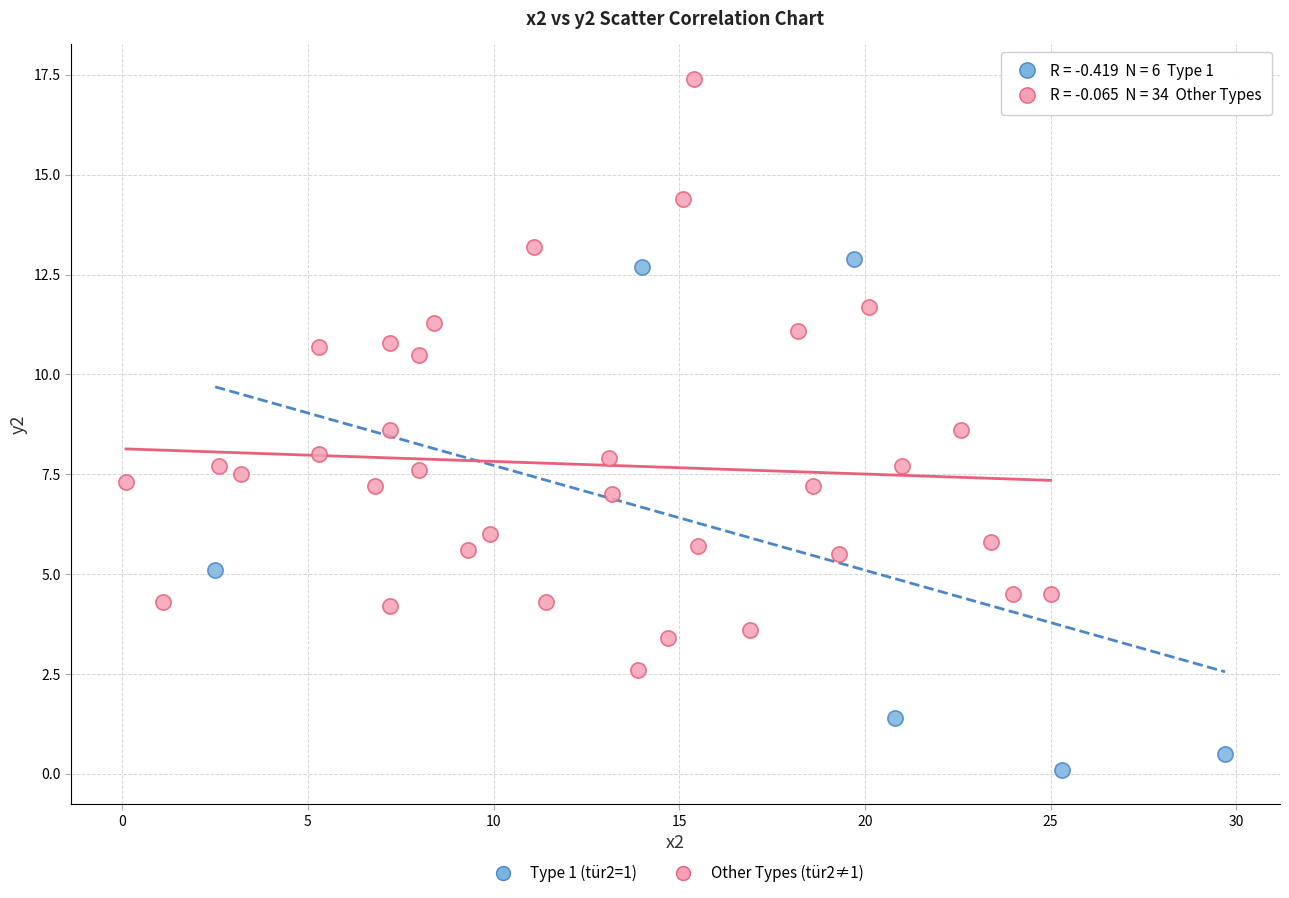

Which series has the largest Y range (max minus min)?

Other Types (tür2≠1)